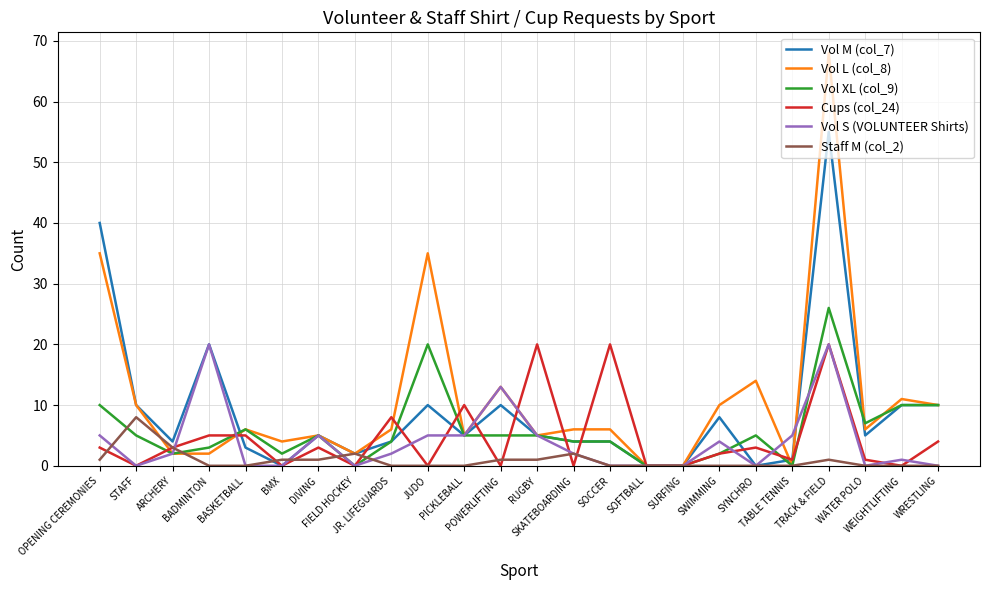

What is the difference between the maximum and minimum values in the Vol L (col_8) series?

68